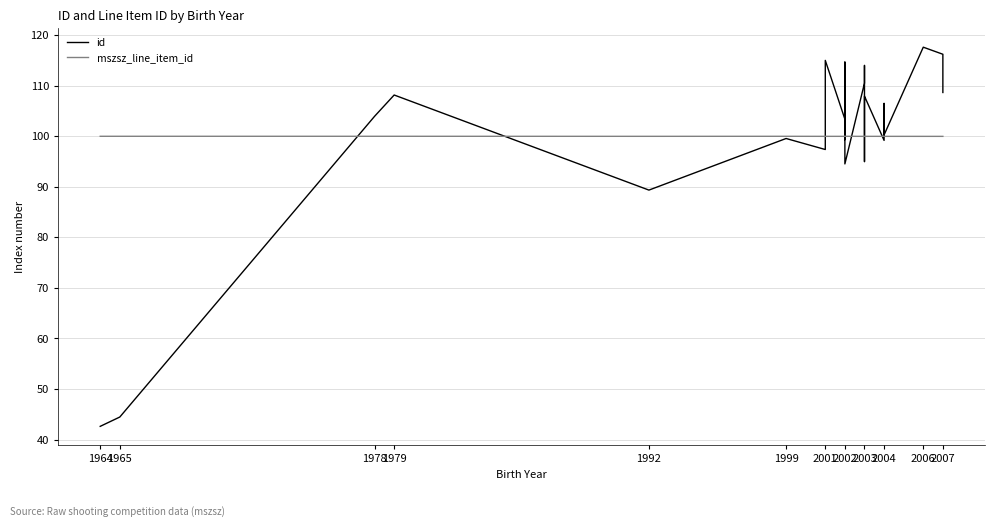

At which label does id reach its minimum?

1964